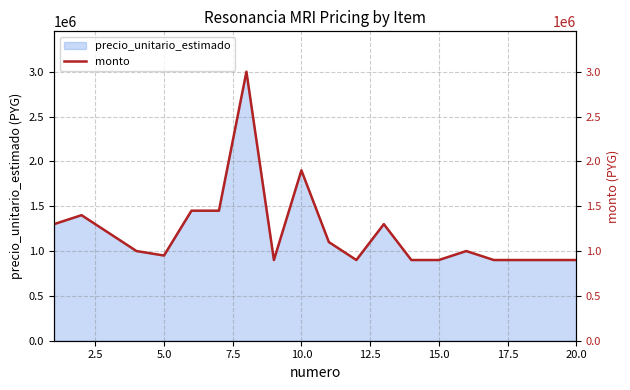

How many lines are shown in the chart?

1